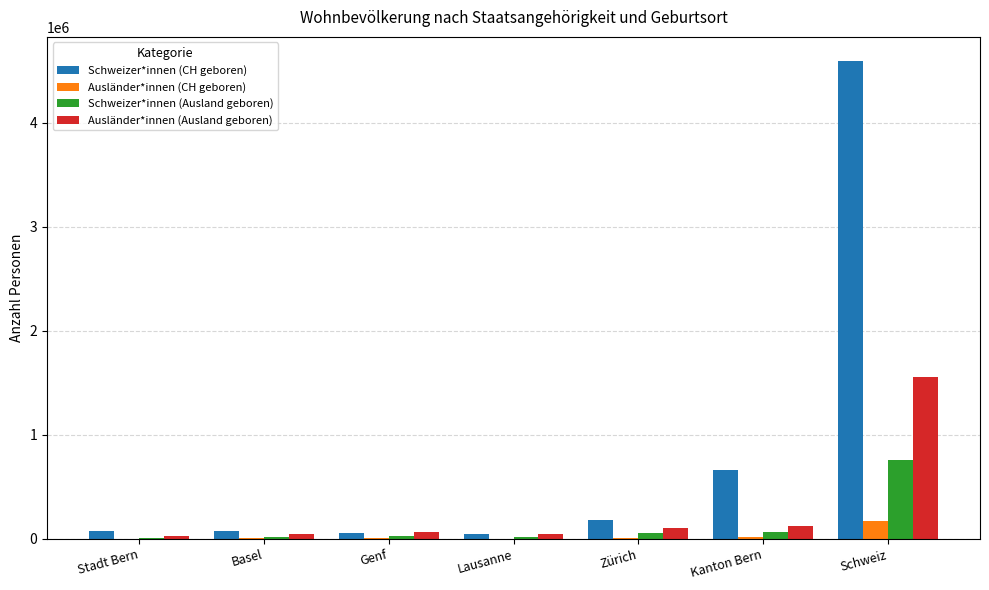

At which label is Schweizer*innen (CH geboren) closest to 2321566?

Kanton Bern